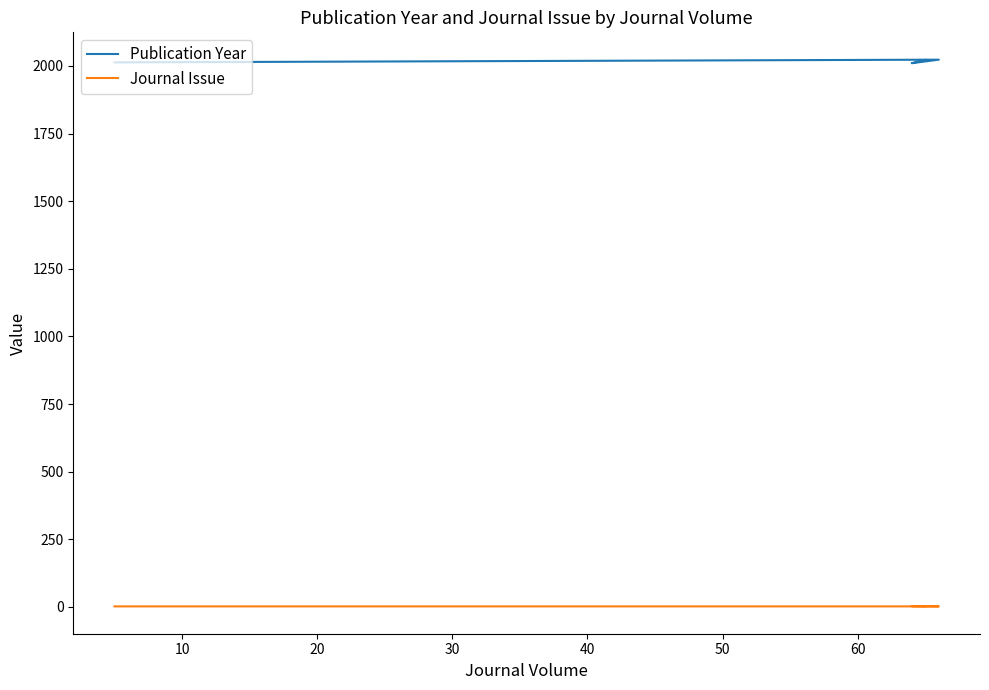

At how many categories does at least one series exceed 1633?

4